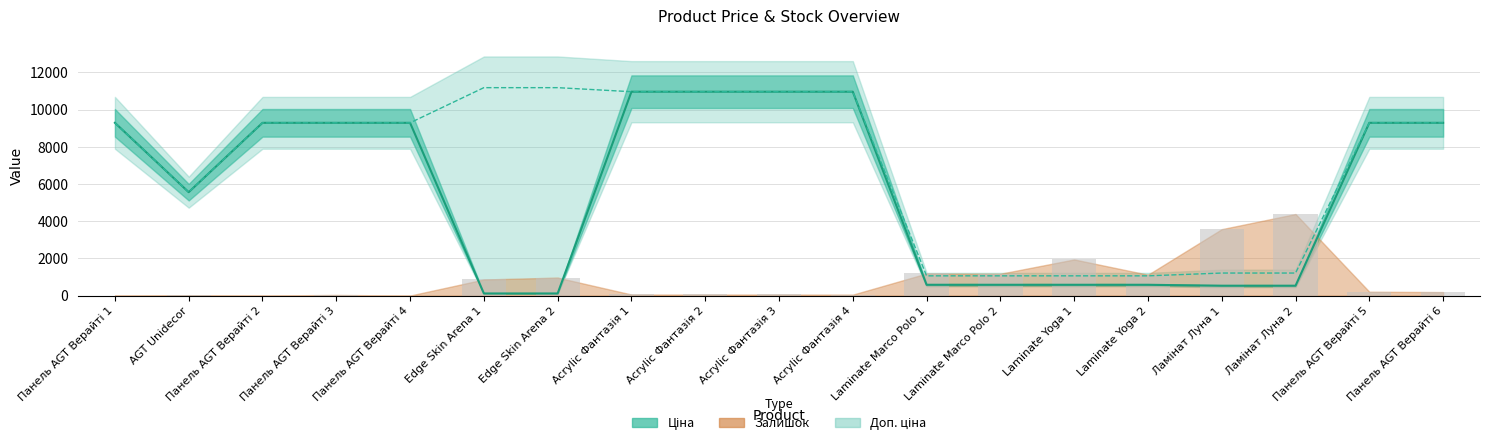

Between Панель AGT Верайті 6 and Панель AGT Верайті 1, which is larger?

Панель AGT Верайті 6